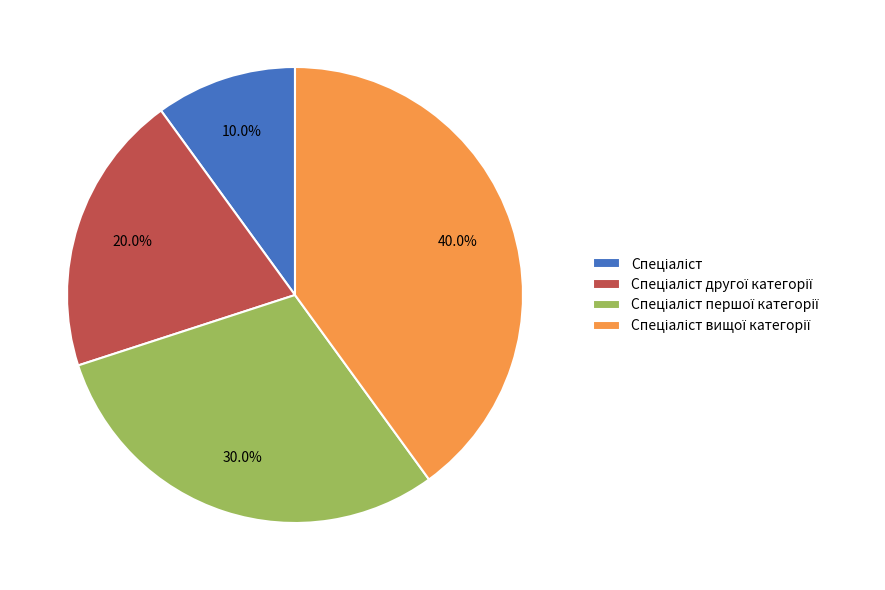

Is there a majority slice in this chart?

No